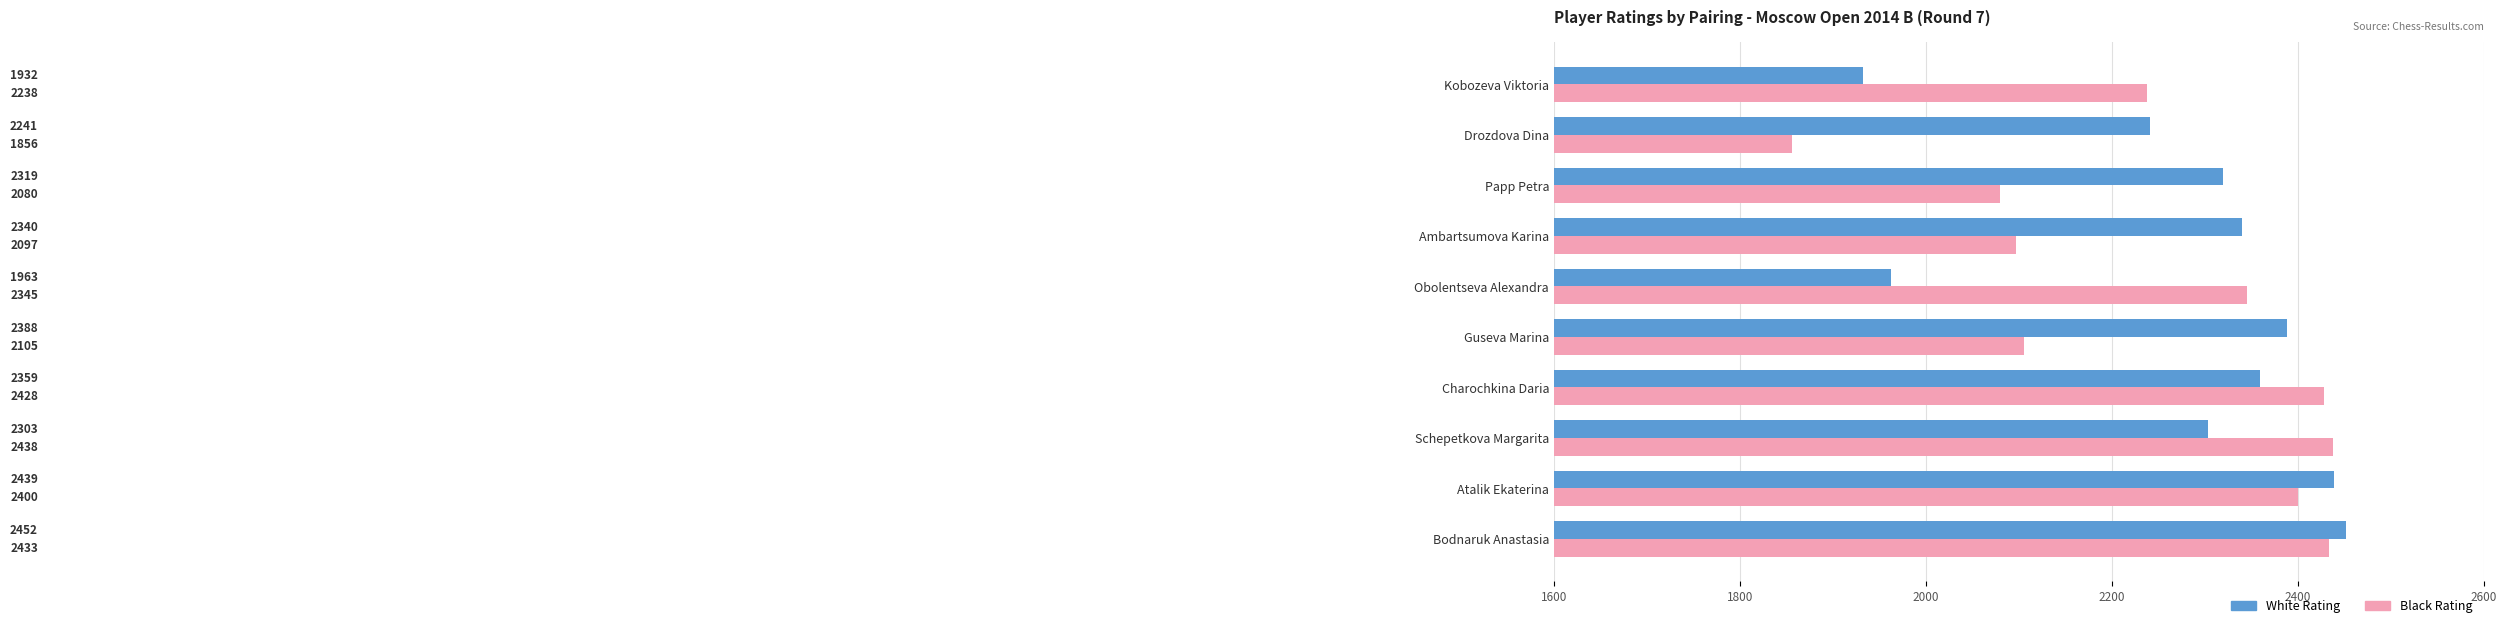

Which series has the widest spread of values?

Black Rating